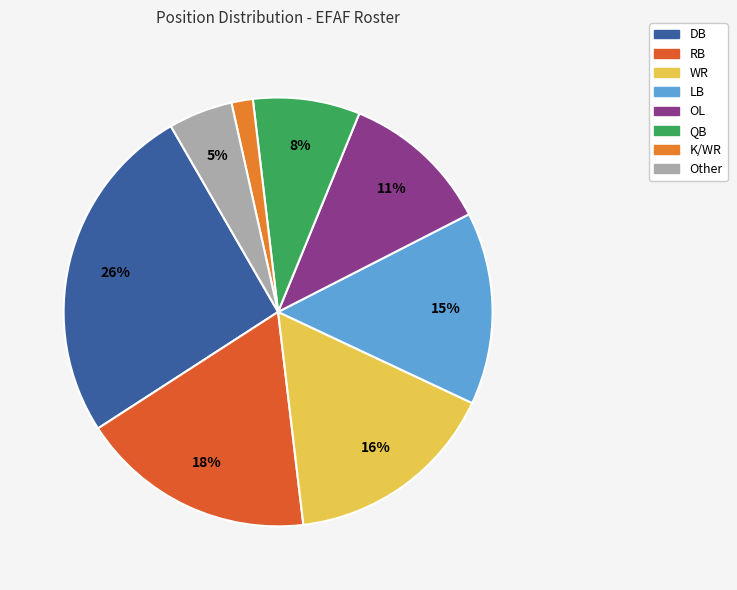

Is QB the majority of the pie?

No